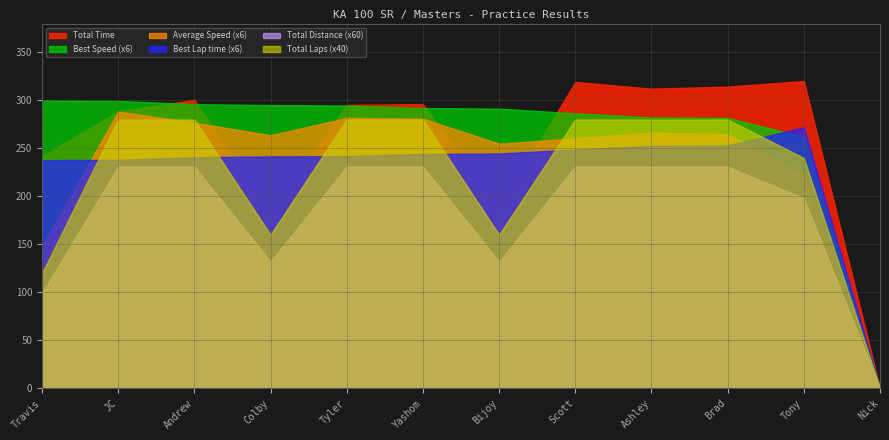

True or false: Average Speed and Total Laps intersect in this chart.

False